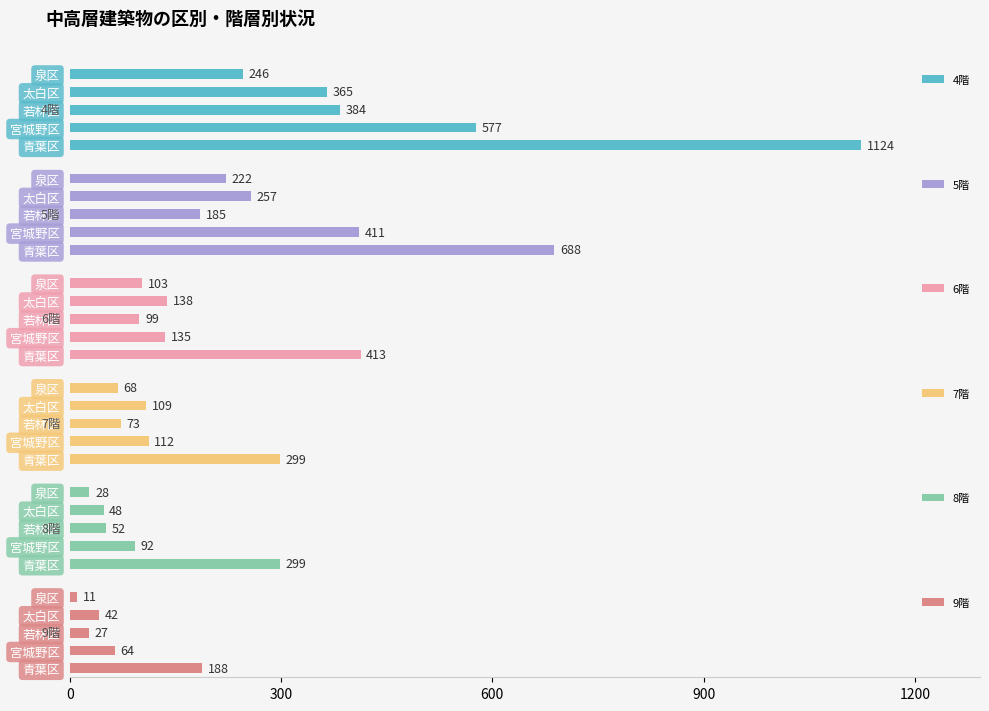

What is the difference between the maximum and minimum values in the 9階 series?

177